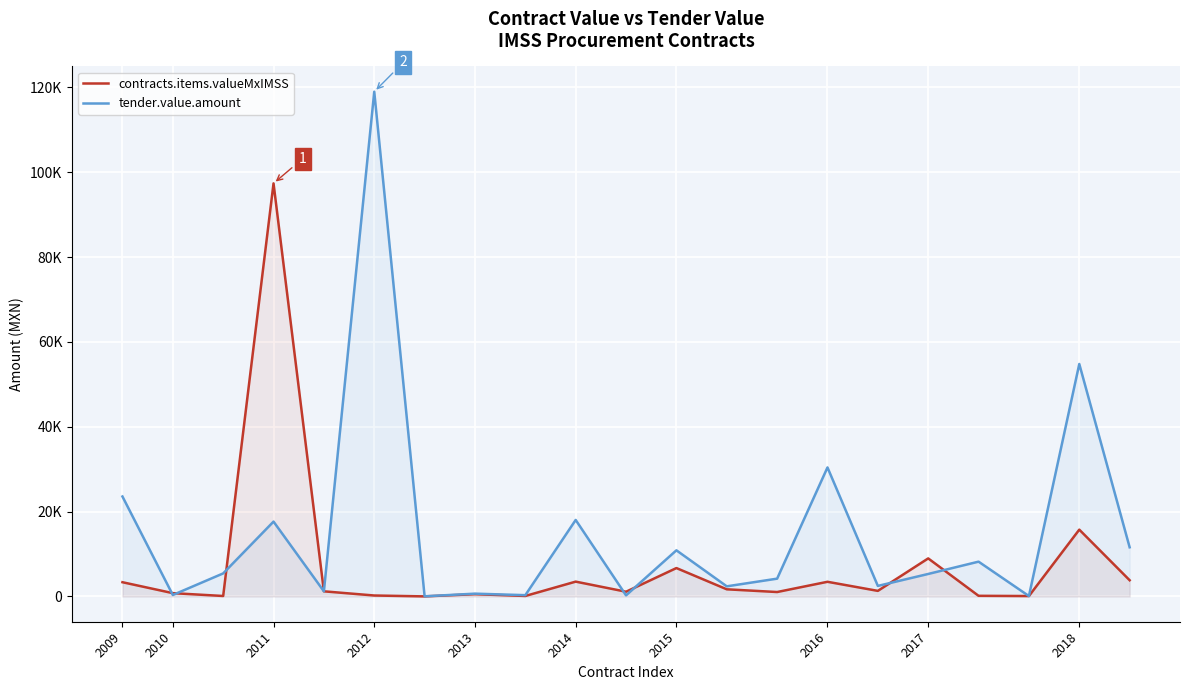

What are all the series names shown in the legend?

contracts.items.valueMxIMSS, tender.value.amount